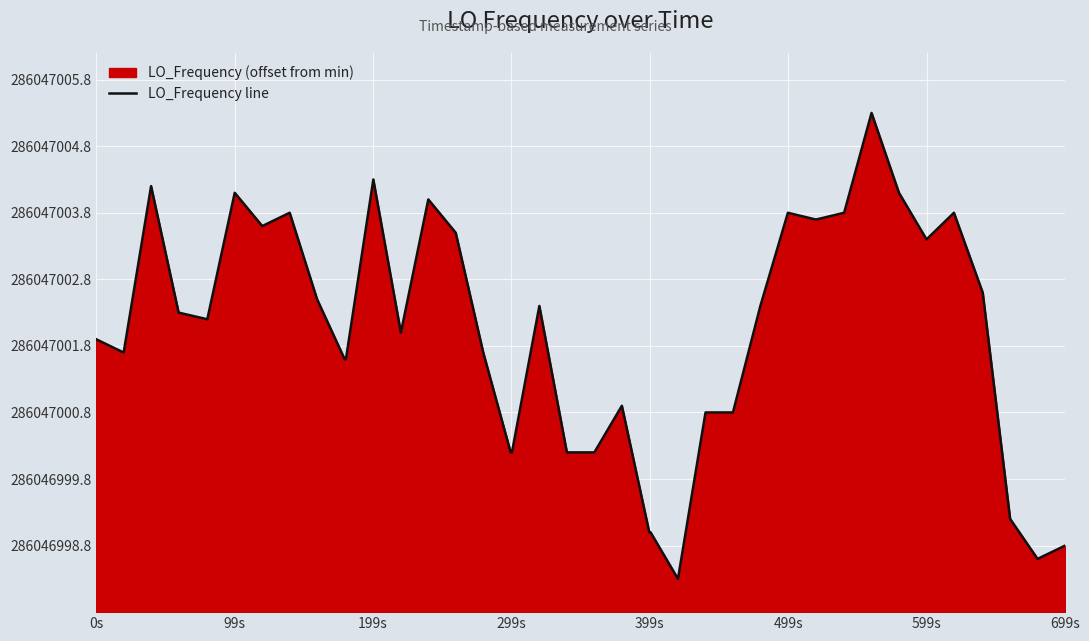

How many interior local valleys (lower than both neighbors) does the data have?

7